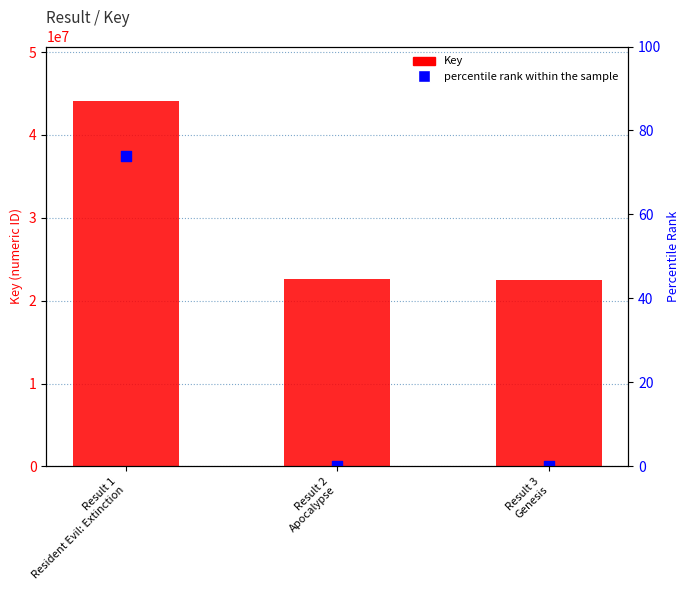

Is the value of Key at Result 1
Resident Evil: Extinction greater than the value of percentile rank within the sample at Result 3
Genesis?

Yes